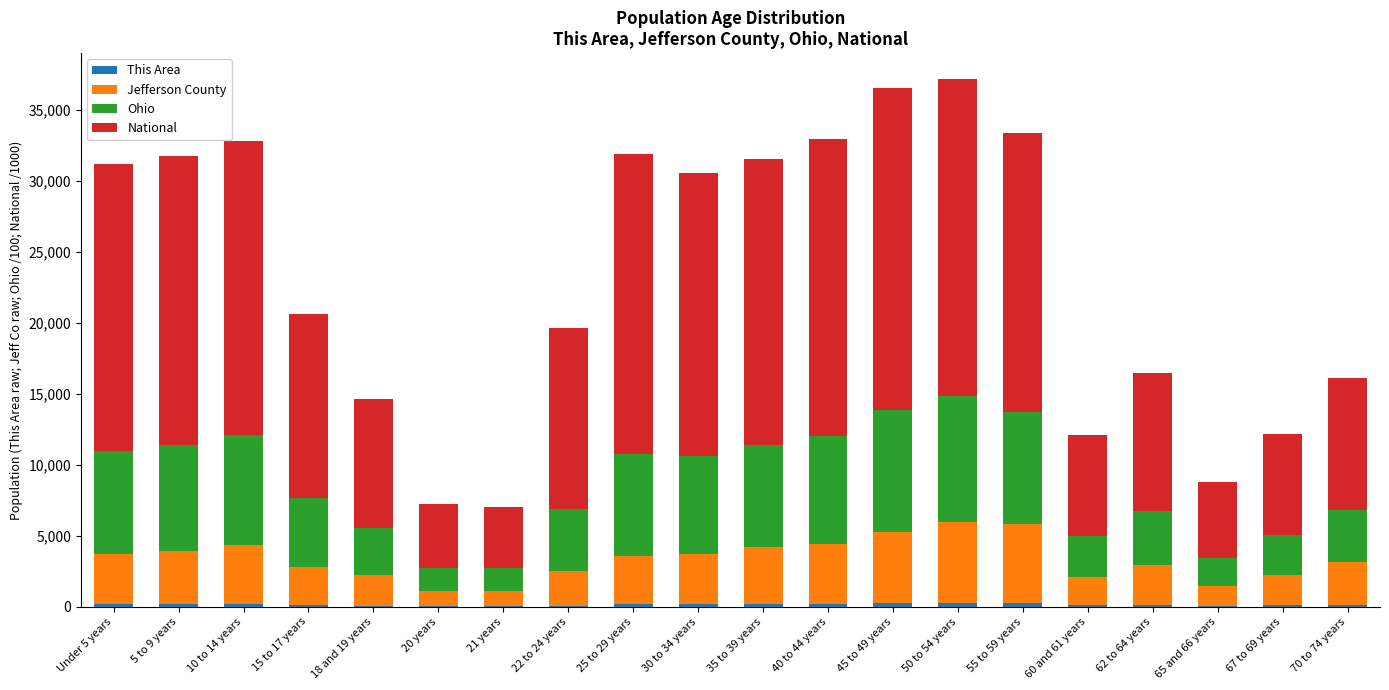

What value does the Jefferson County series have at 60 and 61 years?

2010.0